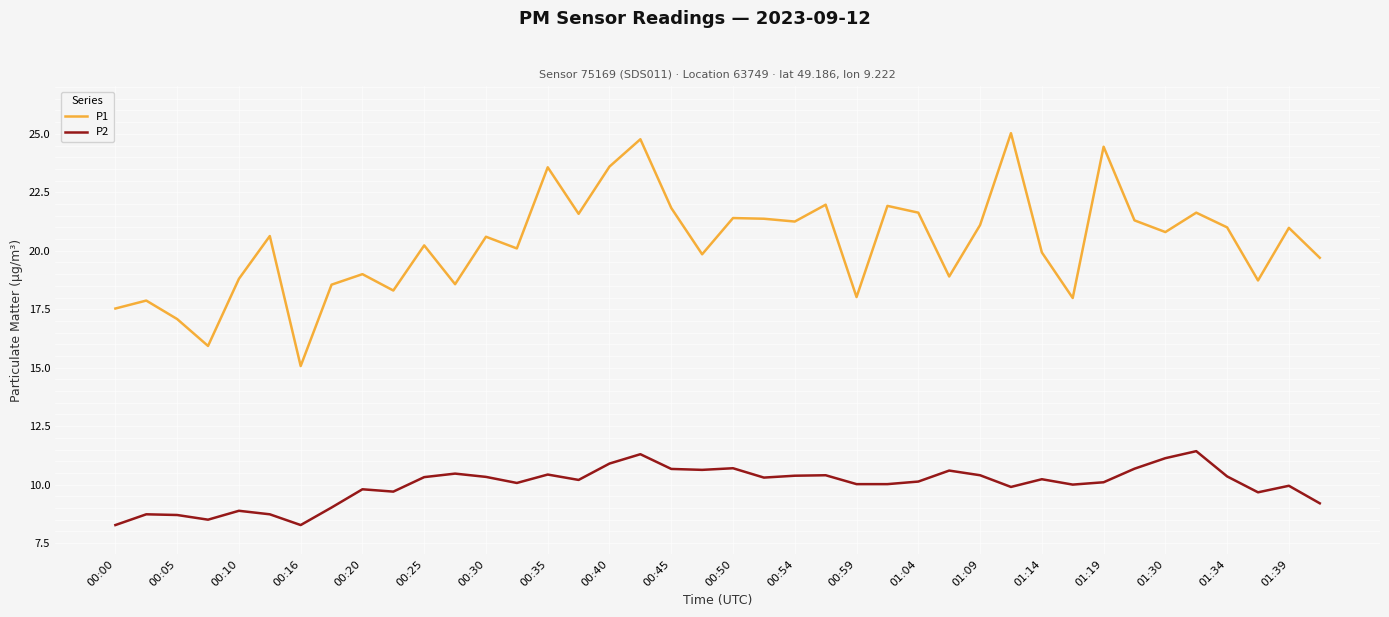

Which series has the largest total across all categories?

P1